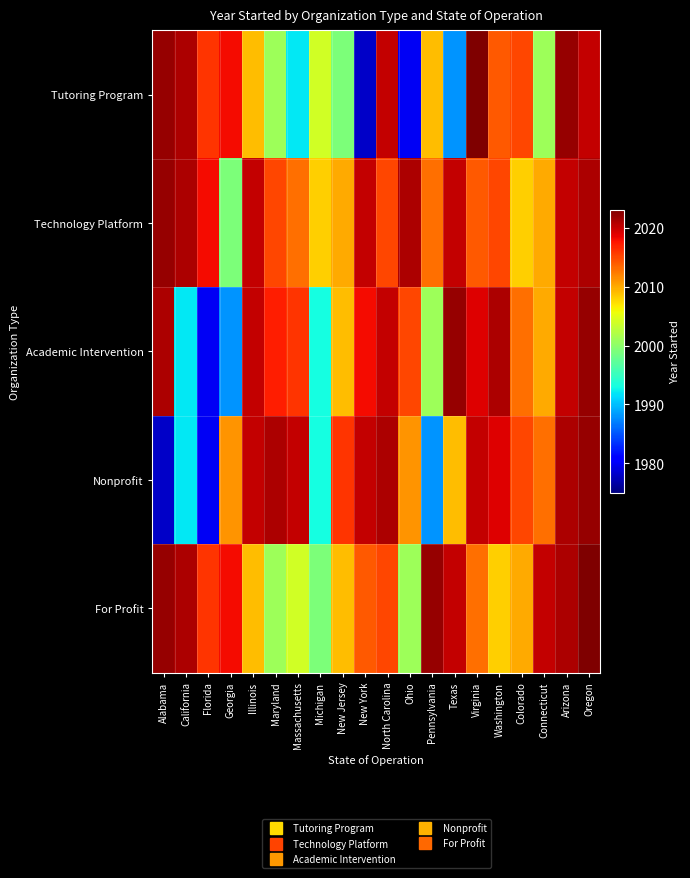

Reading left to right, transcribe all the data shown in this chart.

Tutoring Program: Alabama=2022	California=2021	Florida=2016	Georgia=2018	Illinois=2009	Maryland=2001	Massachusetts=1992	Michigan=2004	New Jersey=1999	New York=1978	North Carolina=2020	Ohio=1980	Pennsylvania=2009	Texas=1988	Virginia=2023	Washington=2014	Colorado=2015	Connecticut=2001	Arizona=2022	Oregon=2020
Technology Platform: Alabama=2022	California=2021	Florida=2018	Georgia=1999	Illinois=2020	Maryland=2015	Massachusetts=2013	Michigan=2008	New Jersey=2010	New York=2020	North Carolina=2015	Ohio=2021	Pennsylvania=2013	Texas=2020	Virginia=2014	Washington=2015	Colorado=2008	Connecticut=2010	Arizona=2020	Oregon=2021
Academic Intervention: Alabama=2021	California=1992	Florida=1980	Georgia=1988	Illinois=2020	Maryland=2017	Massachusetts=2016	Michigan=1993	New Jersey=2009	New York=2018	North Carolina=2020	Ohio=2015	Pennsylvania=2001	Texas=2022	Virginia=2019	Washington=2021	Colorado=2013	Connecticut=2010	Arizona=2020	Oregon=2022
Nonprofit: Alabama=1978	California=1992	Florida=1980	Georgia=2011	Illinois=2020	Maryland=2021	Massachusetts=2020	Michigan=1993	New Jersey=2016	New York=2020	North Carolina=2021	Ohio=2011	Pennsylvania=1988	Texas=2009	Virginia=2020	Washington=2019	Colorado=2015	Connecticut=2013	Arizona=2021	Oregon=2022
For Profit: Alabama=2022	California=2021	Florida=2016	Georgia=2018	Illinois=2009	Maryland=2001	Massachusetts=2004	Michigan=1999	New Jersey=2009	New York=2014	North Carolina=2015	Ohio=2001	Pennsylvania=2022	Texas=2020	Virginia=2013	Washington=2008	Colorado=2010	Connecticut=2020	Arizona=2021	Oregon=2023